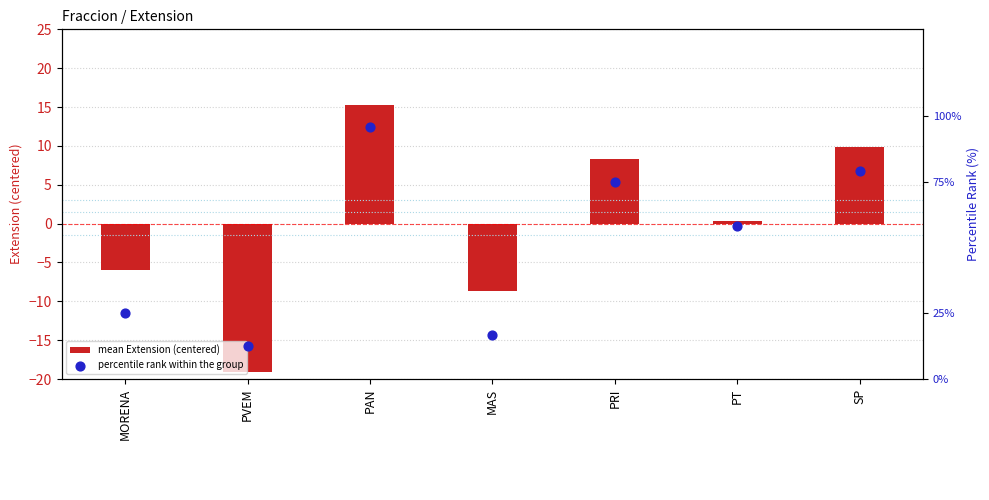

At which category is the sum across all series the highest?

PAN